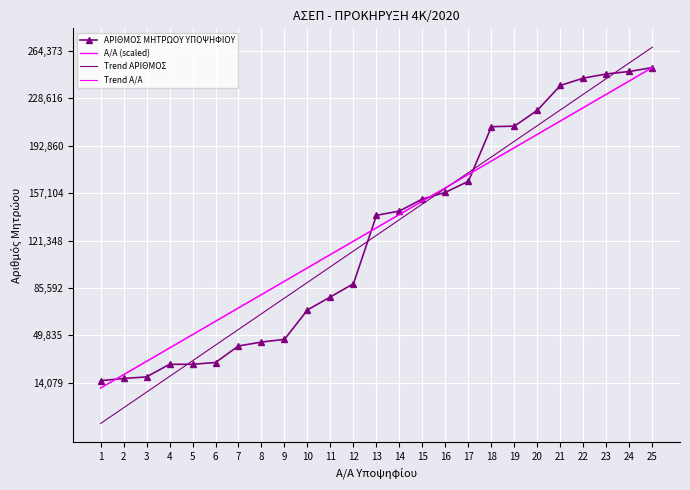

What is the average value of the ΑΡΙΘΜΟΣ ΜΗΤΡΩΟΥ ΥΠΟΨΗΦΙΟΥ series?

125240.1